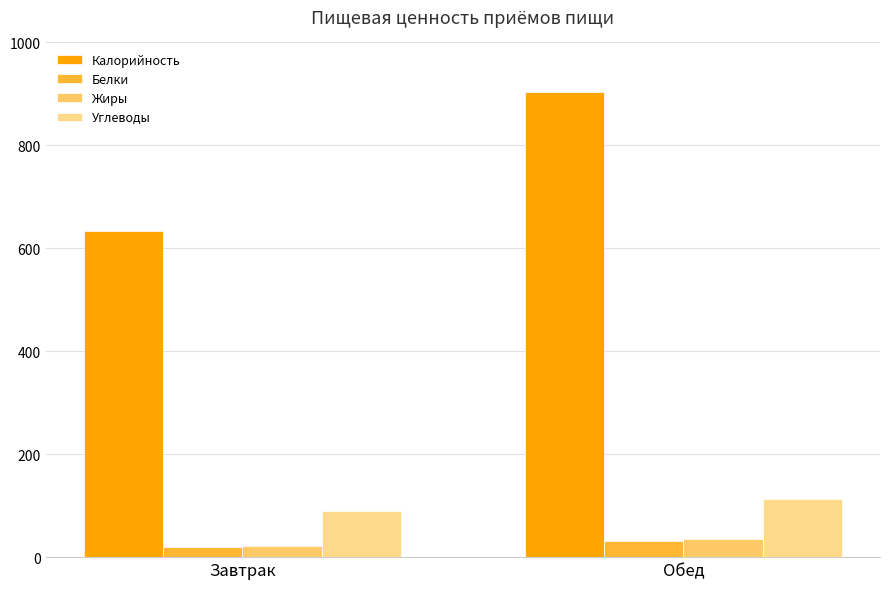

What is the sum of the Калорийность values at Завтрак and Обед?

1538.4